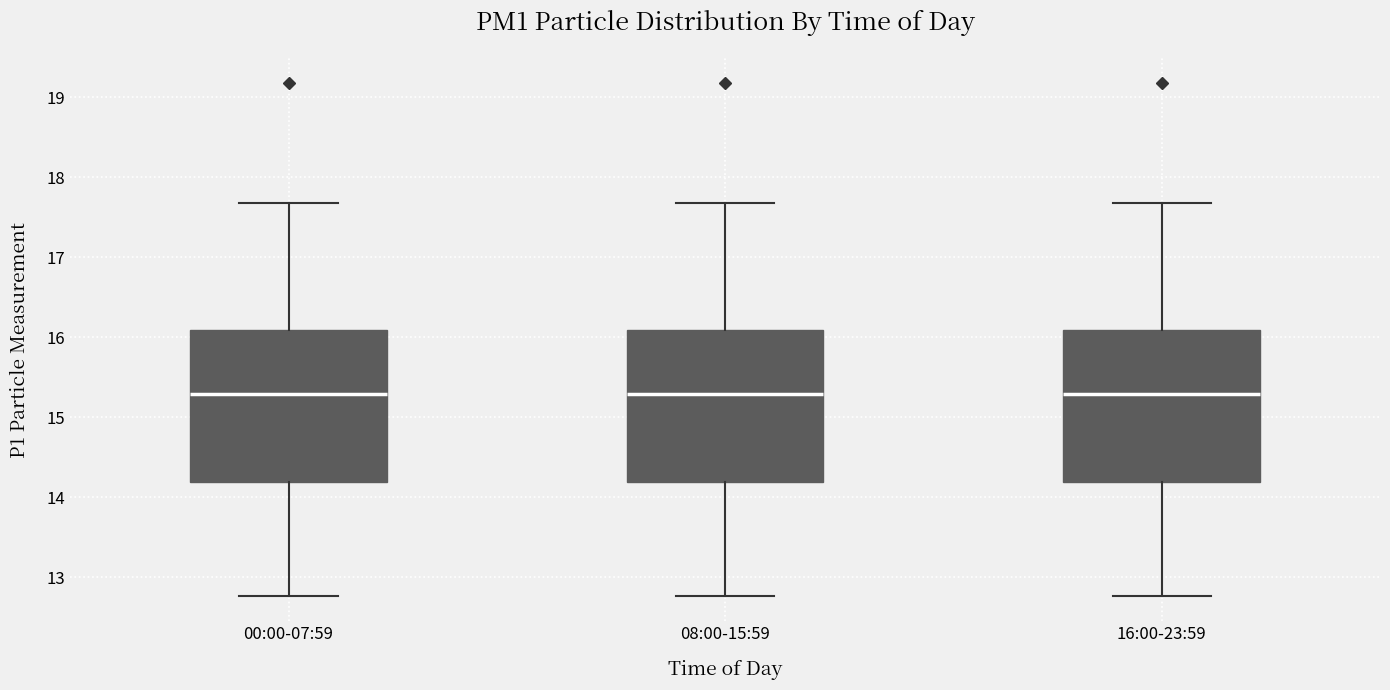

Reading left to right, transcribe this box plot: for each box, give where its median line is, the range the box spans, and where its two whiskers end, as read against the y-axis. The values are not printed on the chart, so give them approximately, as read against the axis.

00:00-07:59: median 15.3, box 14.2 to 16.1, whiskers 12.8 to 17.7
08:00-15:59: median 15.3, box 14.2 to 16.1, whiskers 12.8 to 17.7
16:00-23:59: median 15.3, box 14.2 to 16.1, whiskers 12.8 to 17.7